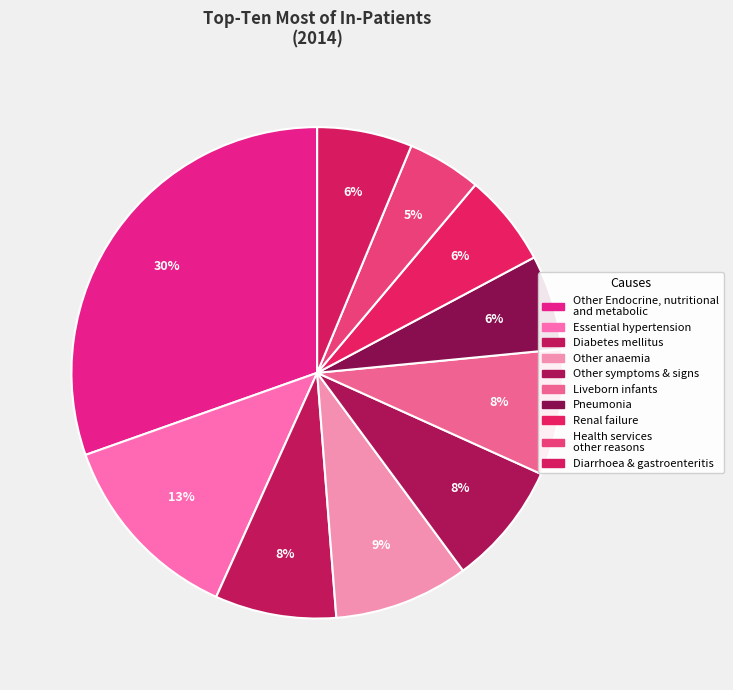

How many slices are in this pie chart?

10